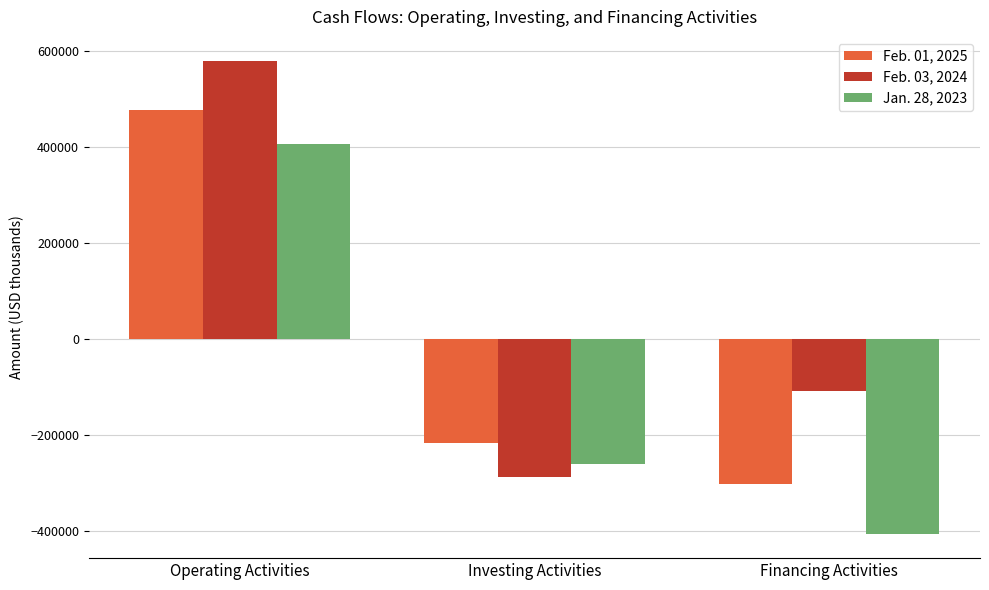

What are all the series names shown in the legend?

Feb. 01, 2025, Feb. 03, 2024, Jan. 28, 2023